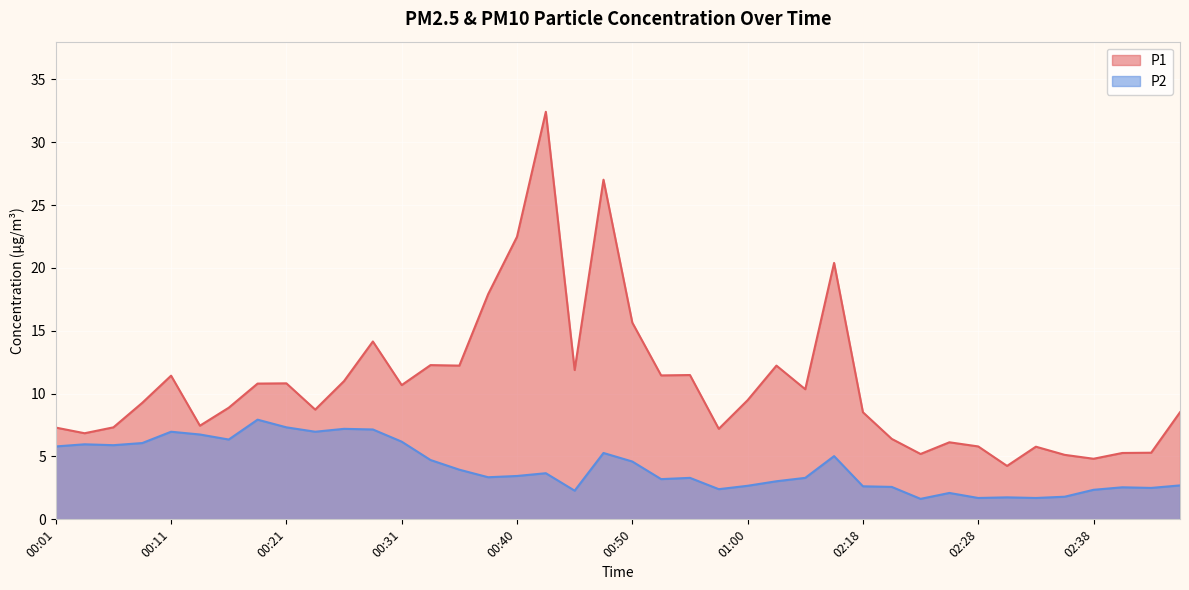

Rank the series by their maximum value, from highest to lowest.

P1, P2